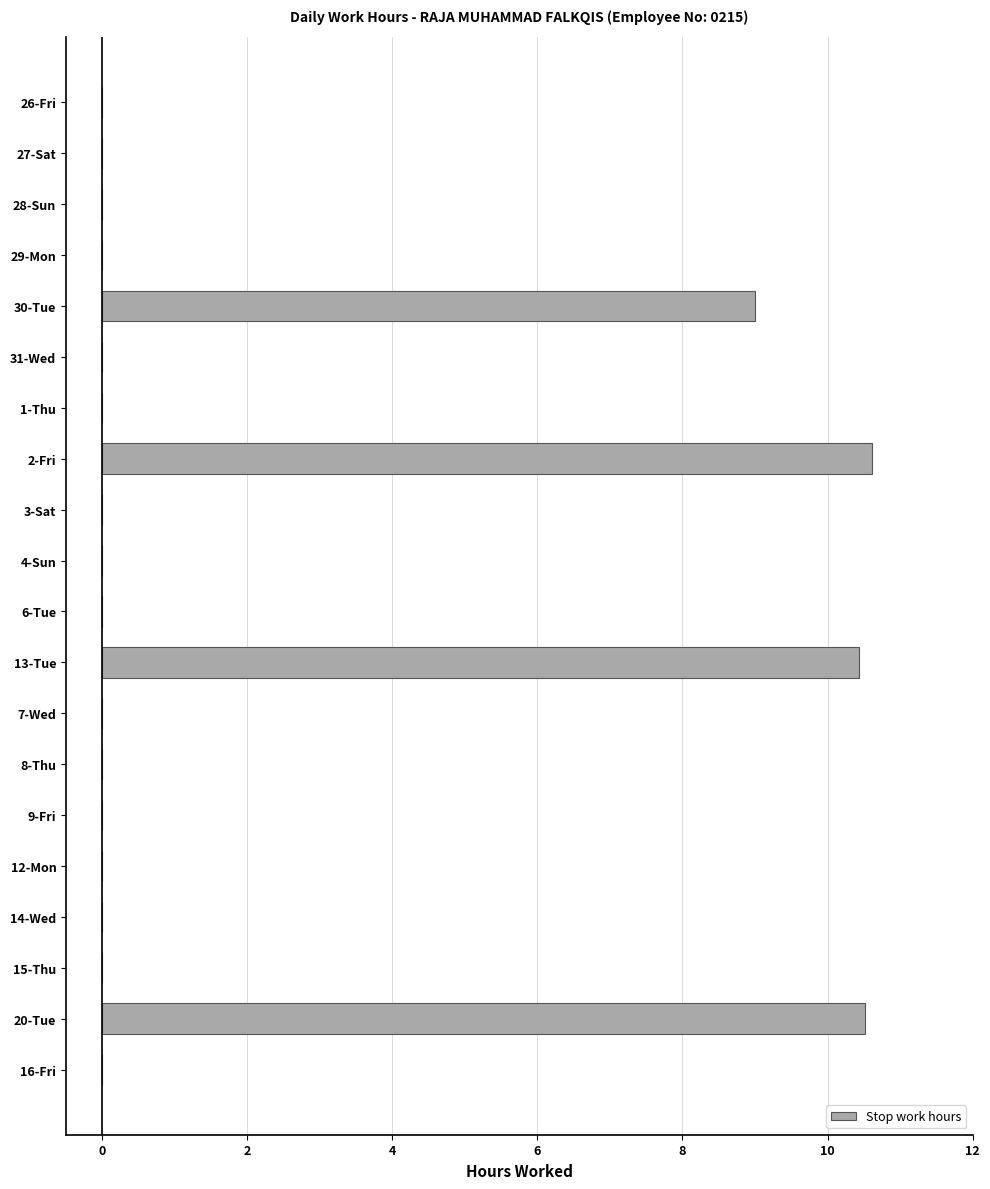

What is the average value?

2.0